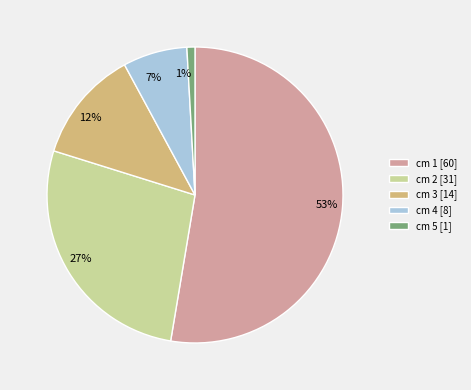

To the nearest percent, what is the difference between the largest and smallest slice percentages?

52%